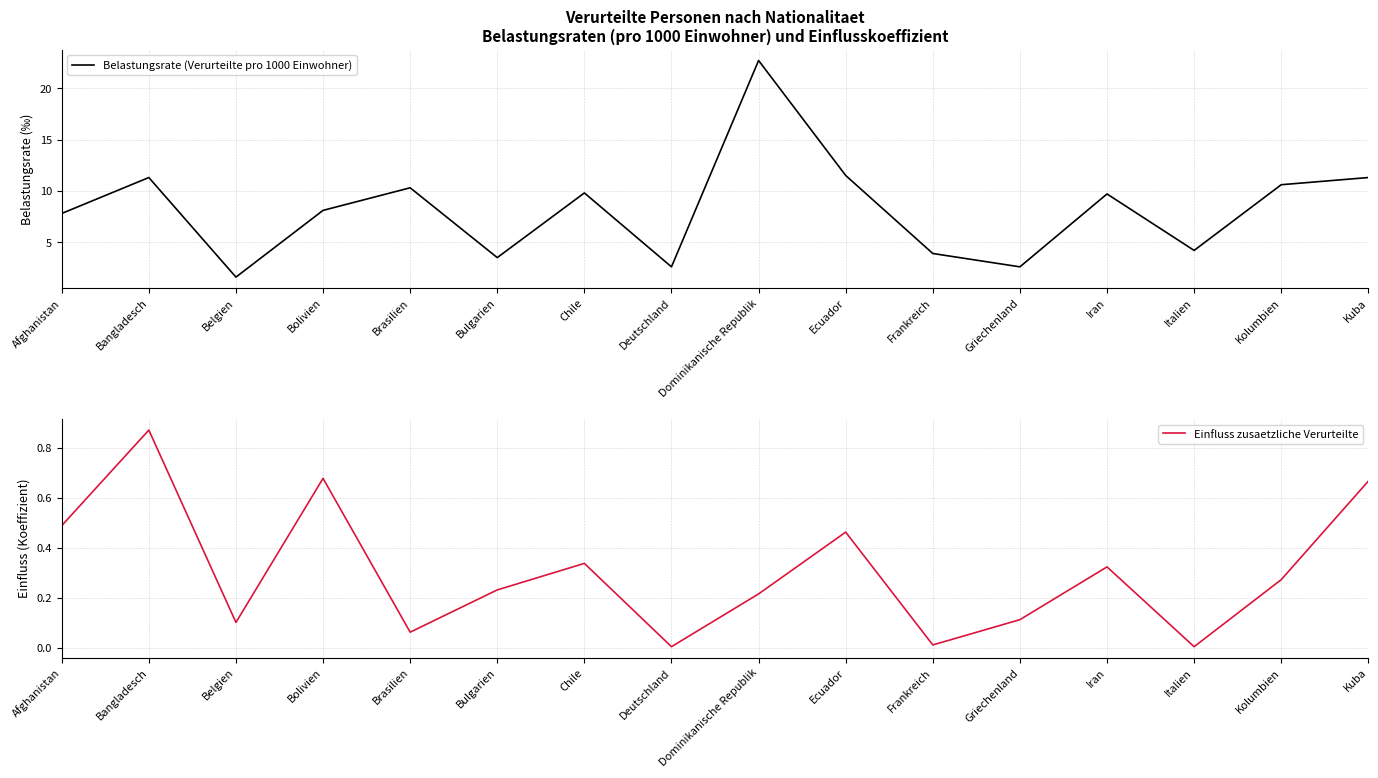

At which category does Einfluss zusaetzliche Verurteilte reach its first local valley?

Belgien